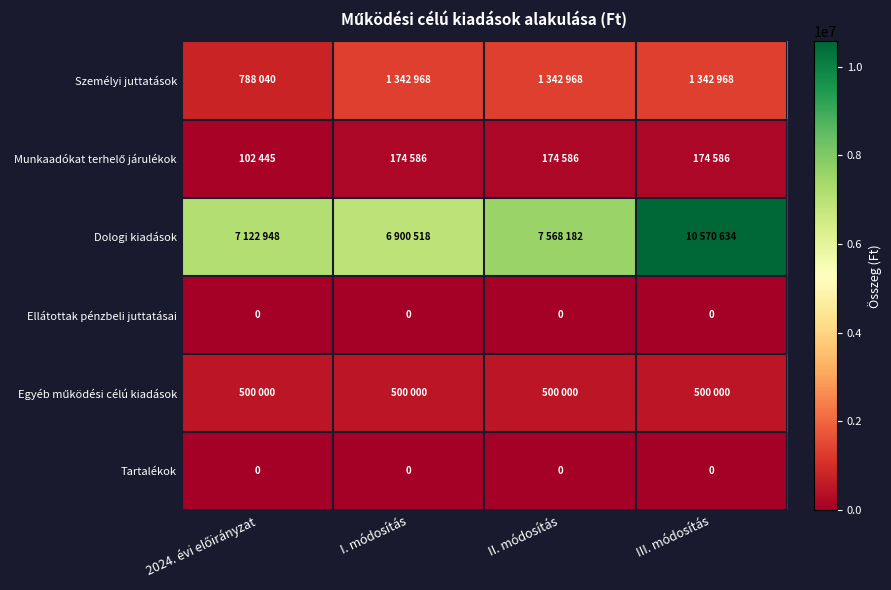

Which series changed the most between I. módosítás and II. módosítás?

Dologi kiadások